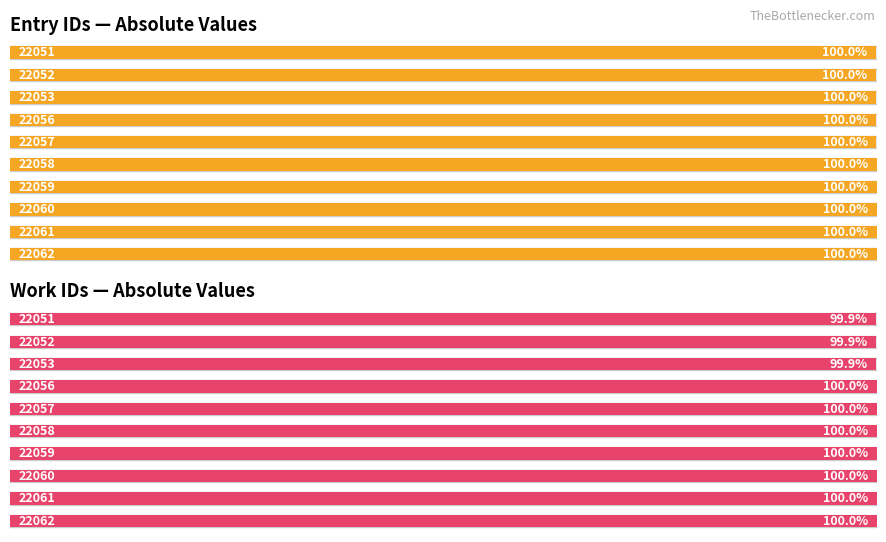

What are all the series names shown in the legend?

id, work_id